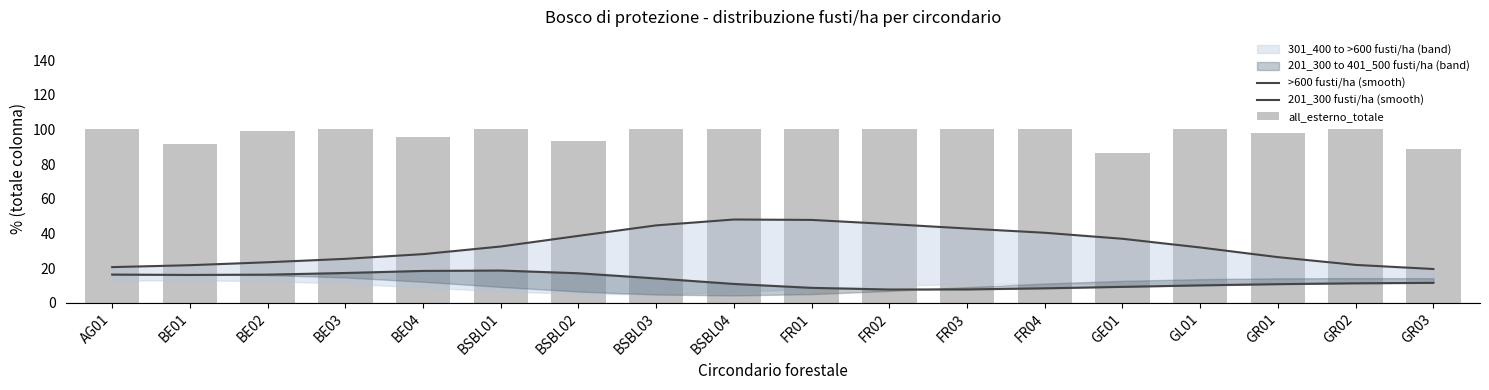

What is the difference between the 201_300 fusti/ha (smooth) values at BSBL03 and BE01?

2.0